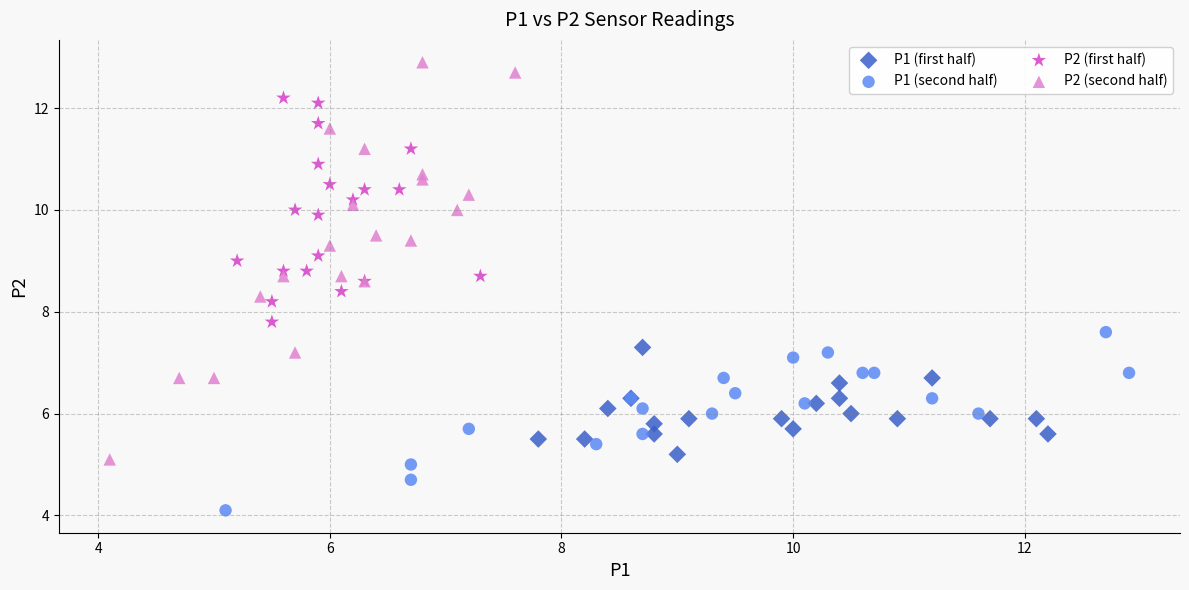

Which series has the largest Y range (max minus min)?

P2 (second half)